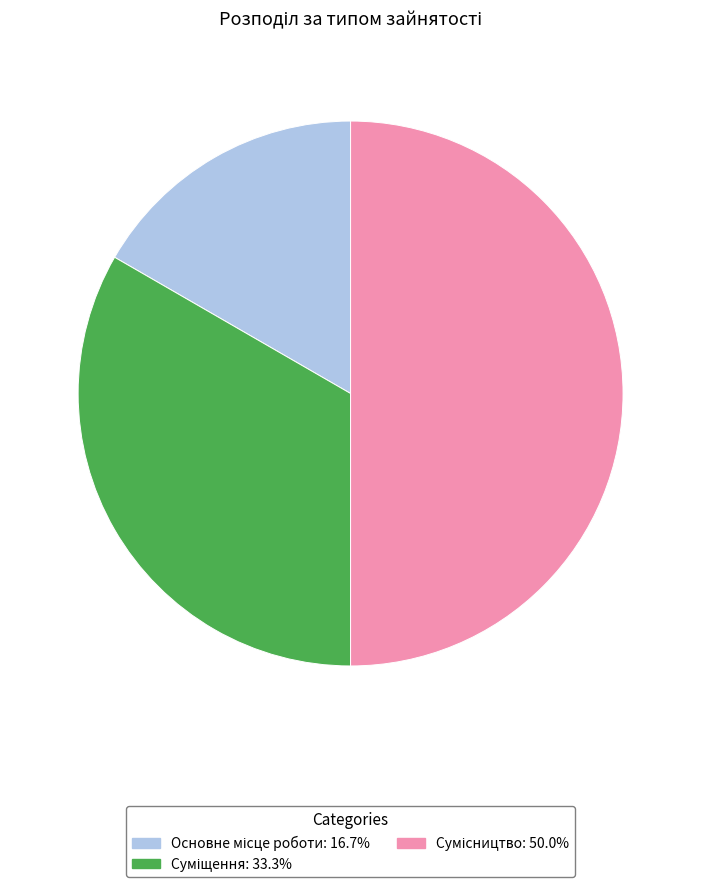

How many segments does this pie chart have?

3